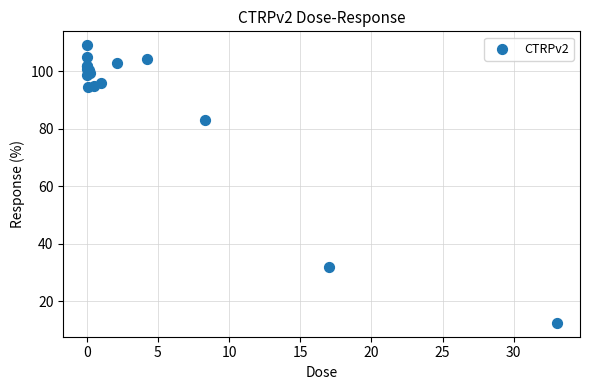

What Y value in the scatter plot is closest to 60?

83.2